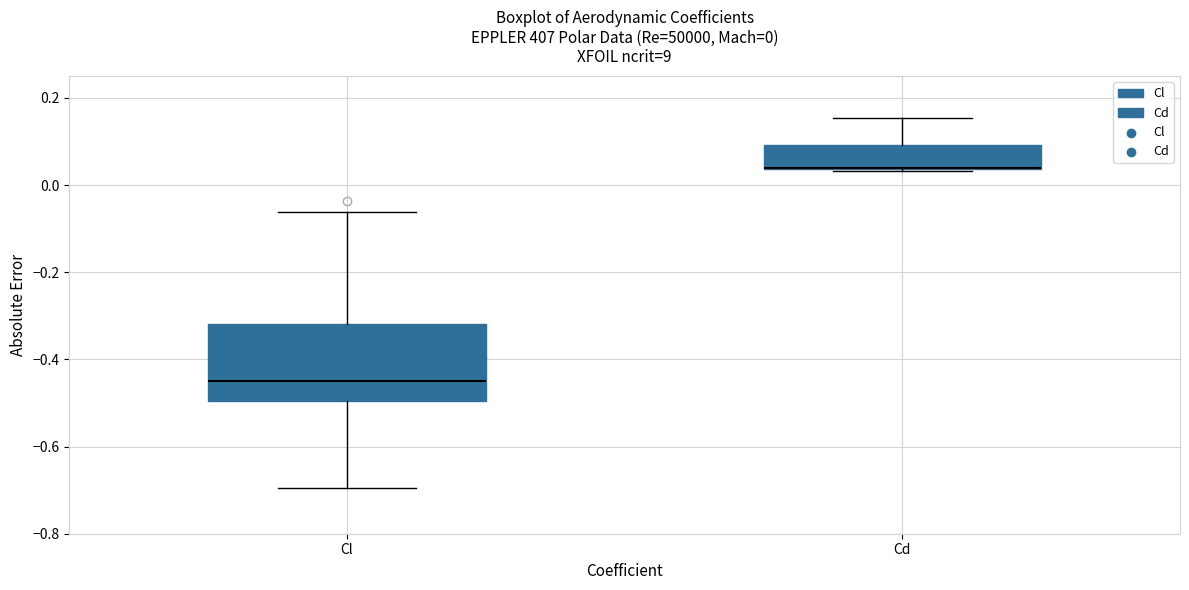

Comparing the boxes themselves (not the whiskers), which one is the tallest?

Cl